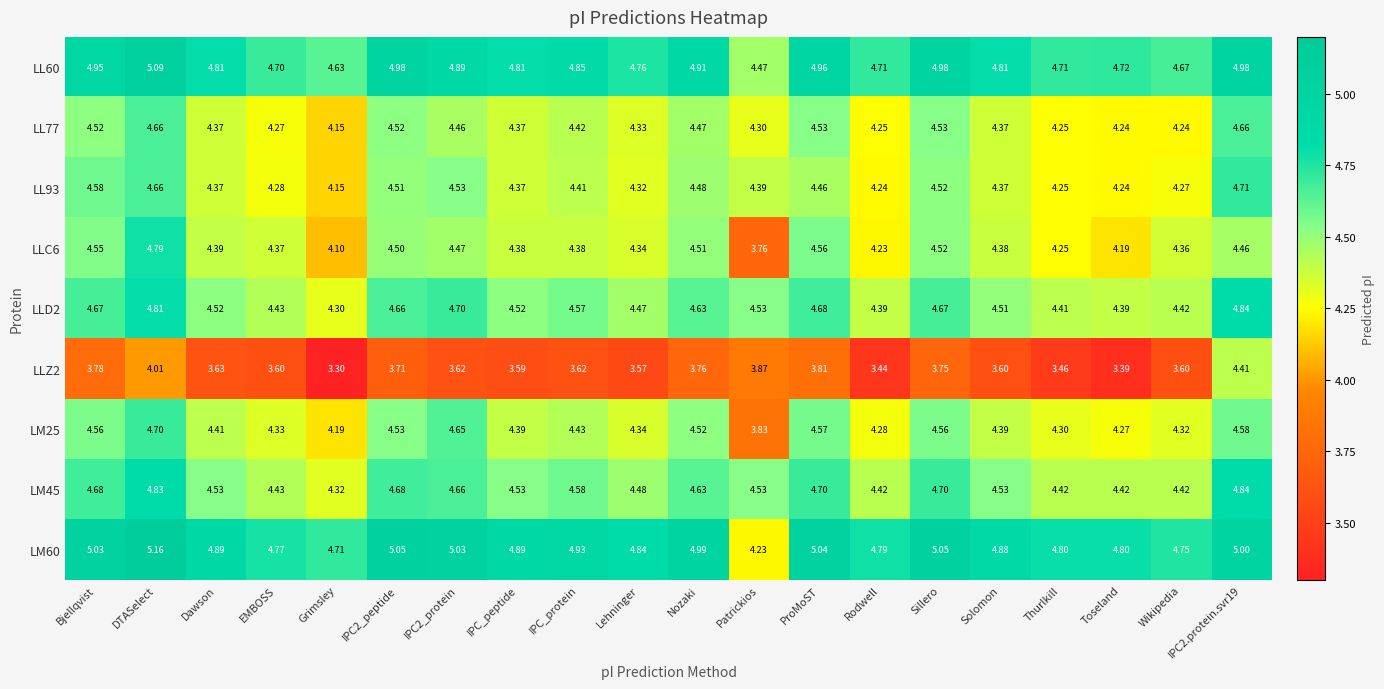

How many categories are shown in the chart?

20